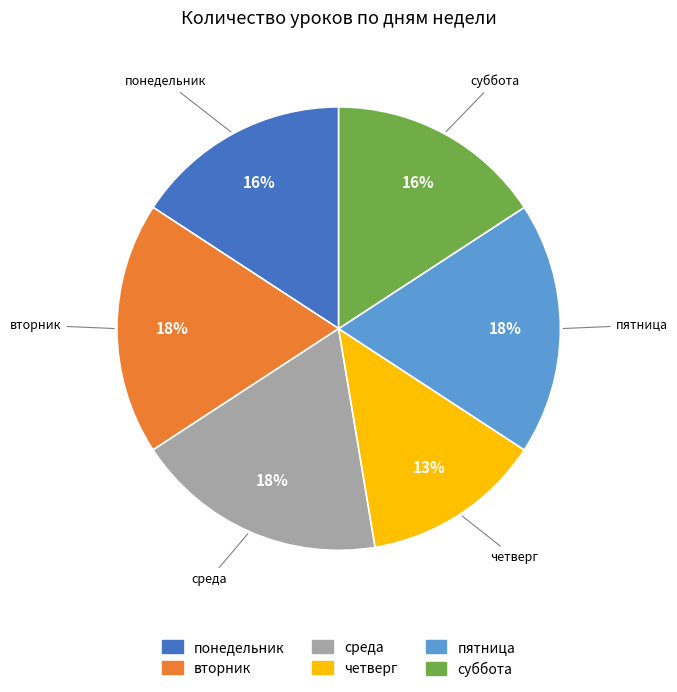

Do пятница and четверг together represent more than half of the pie?

No